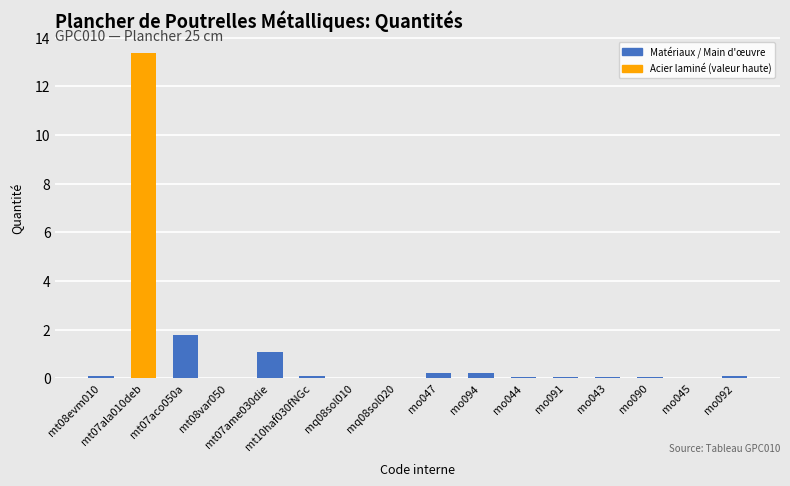

What is the maximum value shown in the chart?

13.4